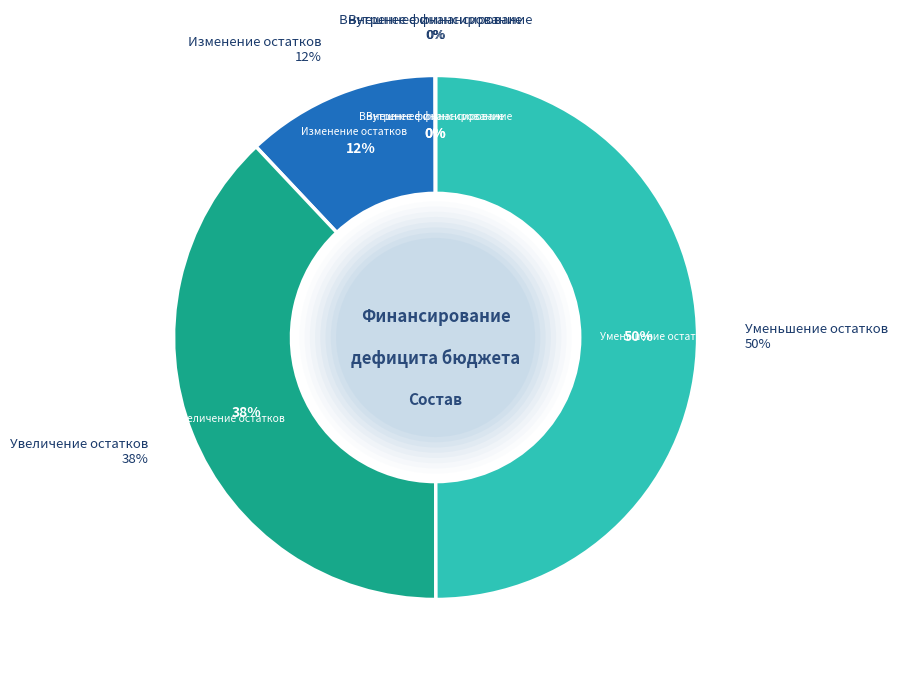

To the nearest percent, what is the difference between the источники внешнего финансирования and уменьшение остатков средств slice percentages?

50%